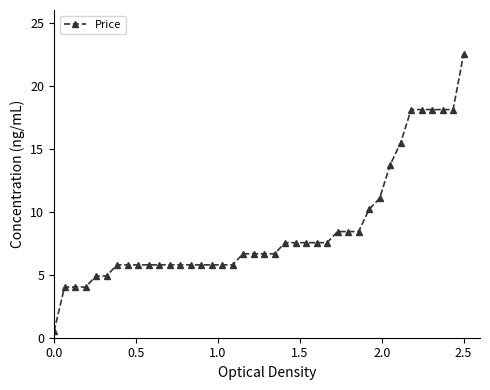

What is the sum of all values?

344.7